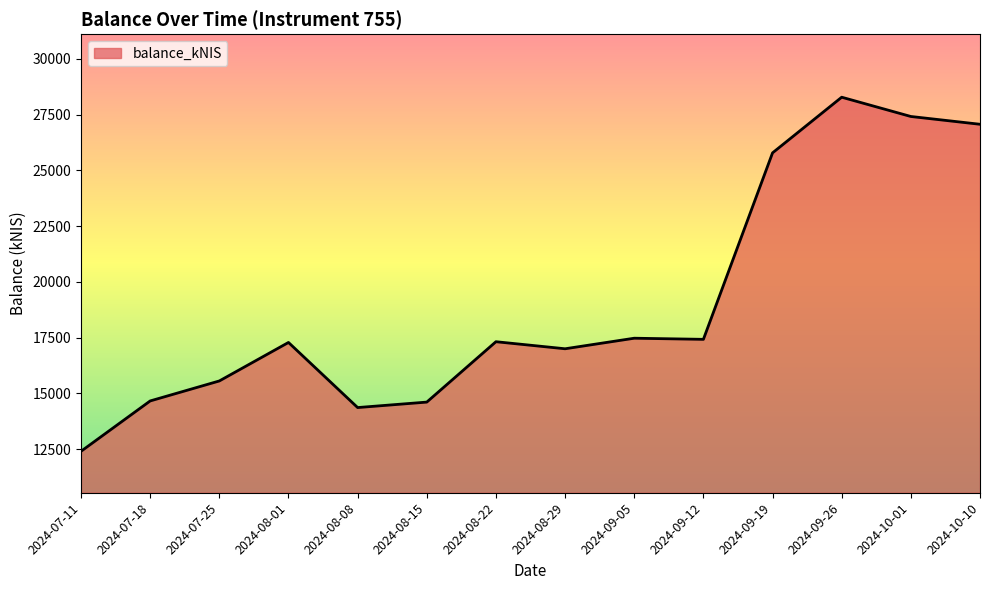

Between 2024-10-01 and 2024-08-29, which is larger?

2024-10-01